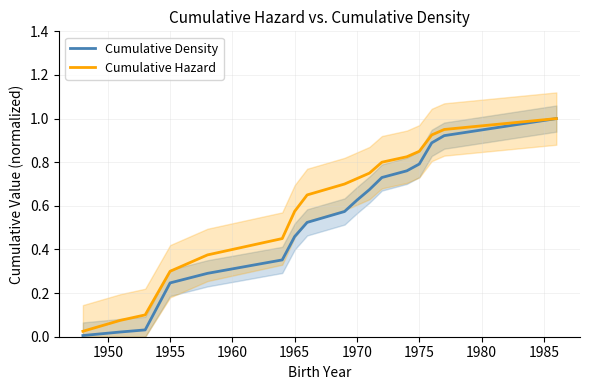

How many lines are shown in the chart?

2